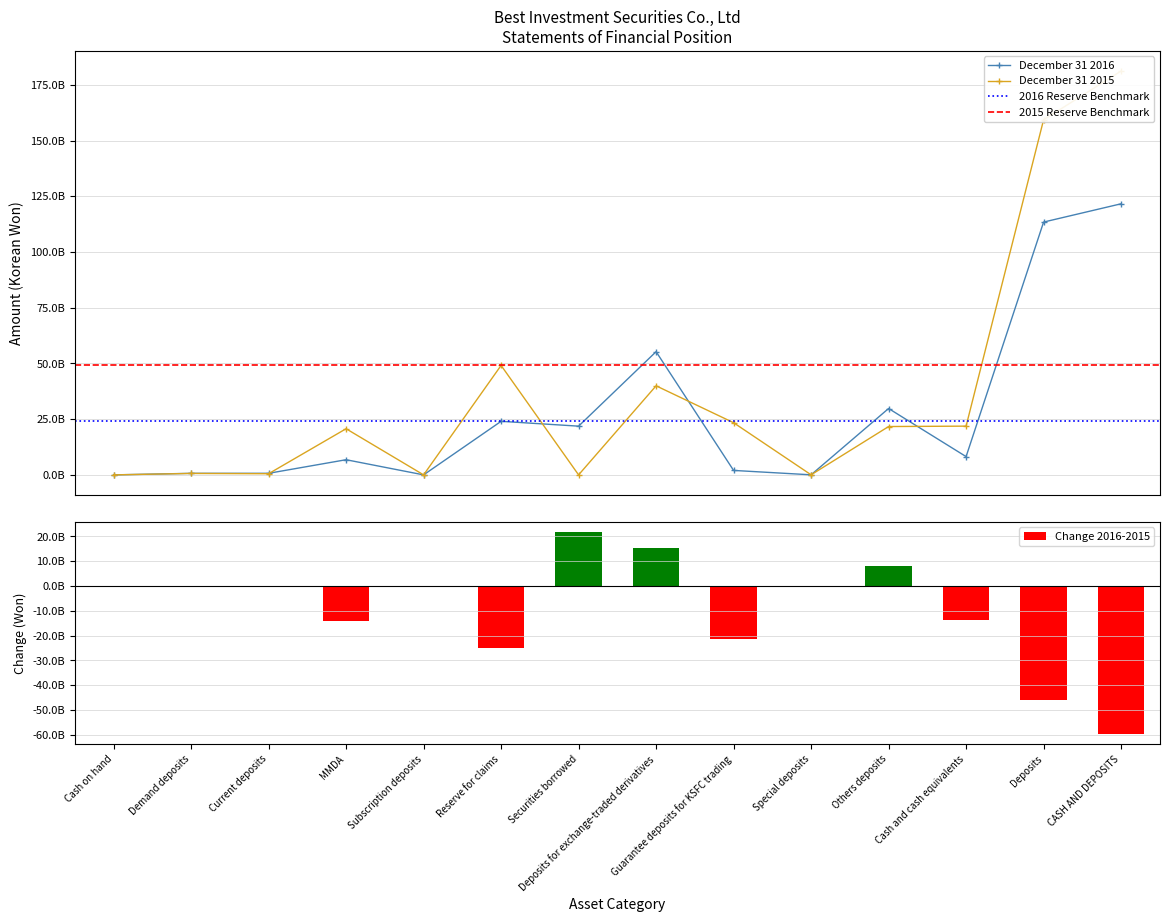

What is the label of the 8th bar from the right?

Securities borrowed